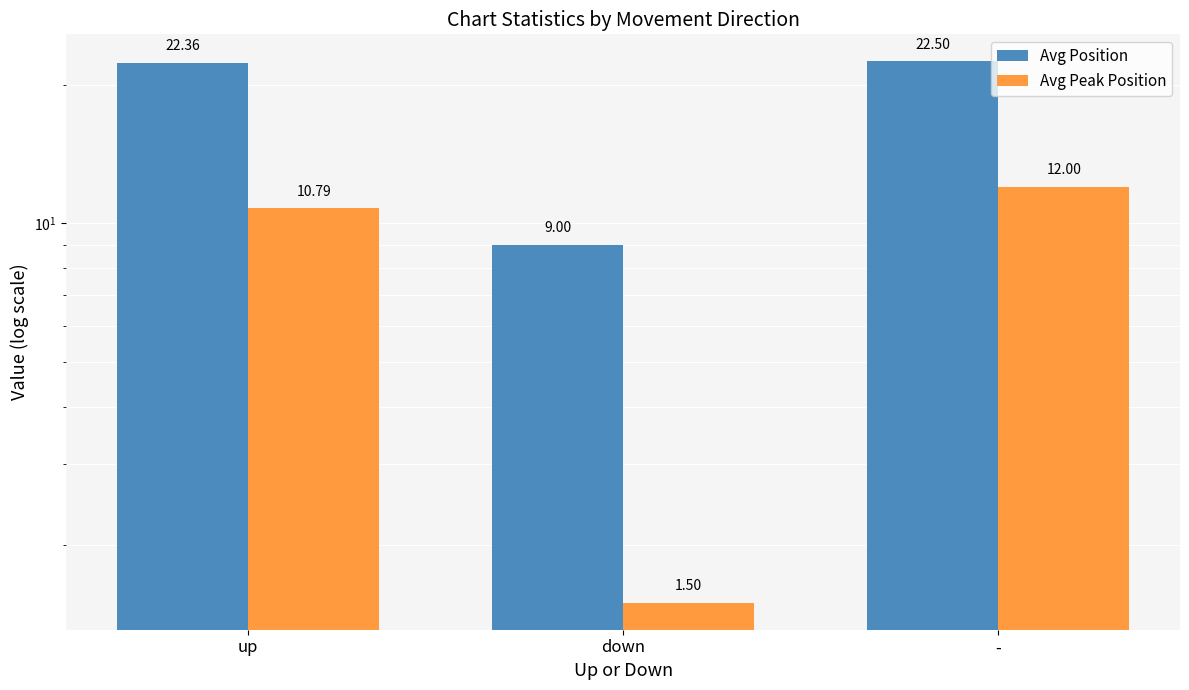

At which label does Avg Position reach its peak?

-